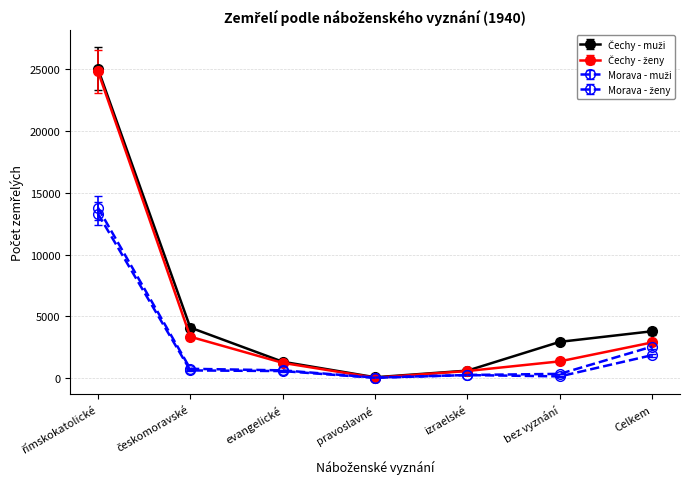

How many categories are shown in the chart?

7